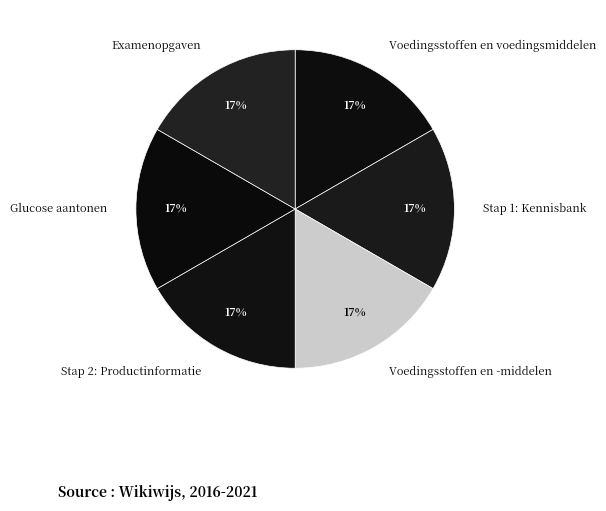

To the nearest percent, what percentage of the pie is Glucose aantonen?

17%